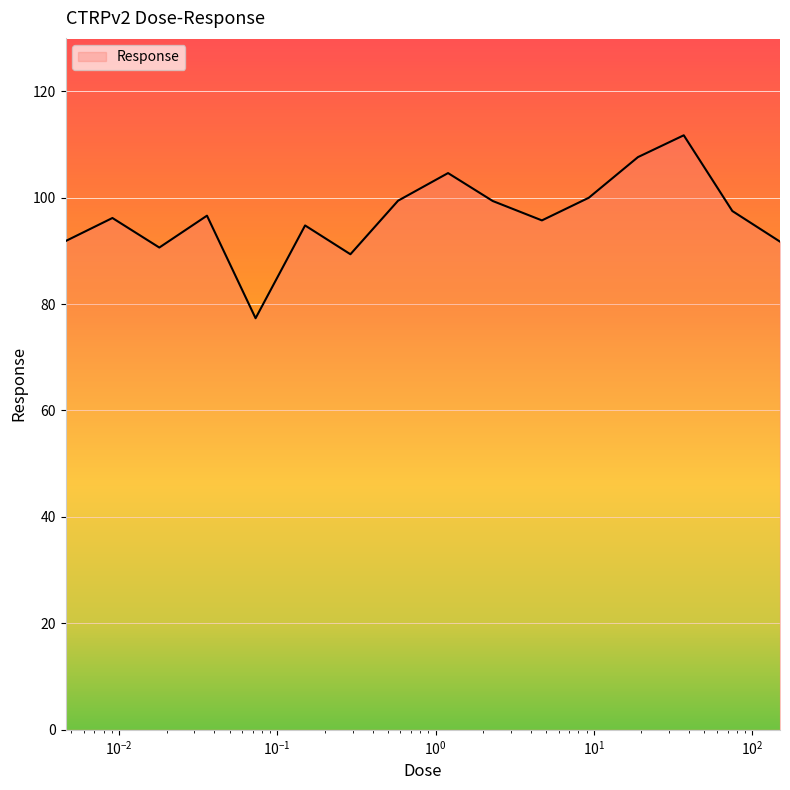

What is the greatest value displayed?

111.7